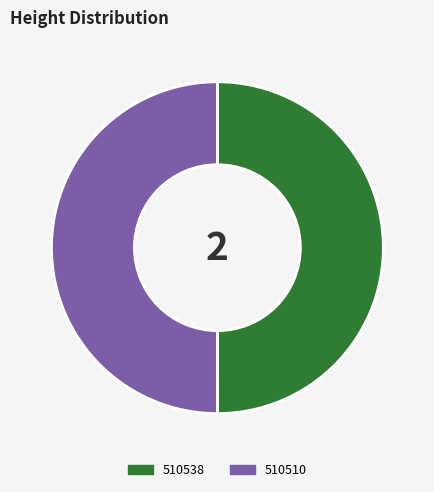

Combined, do 510510 and 510538 account for over 50%?

Yes